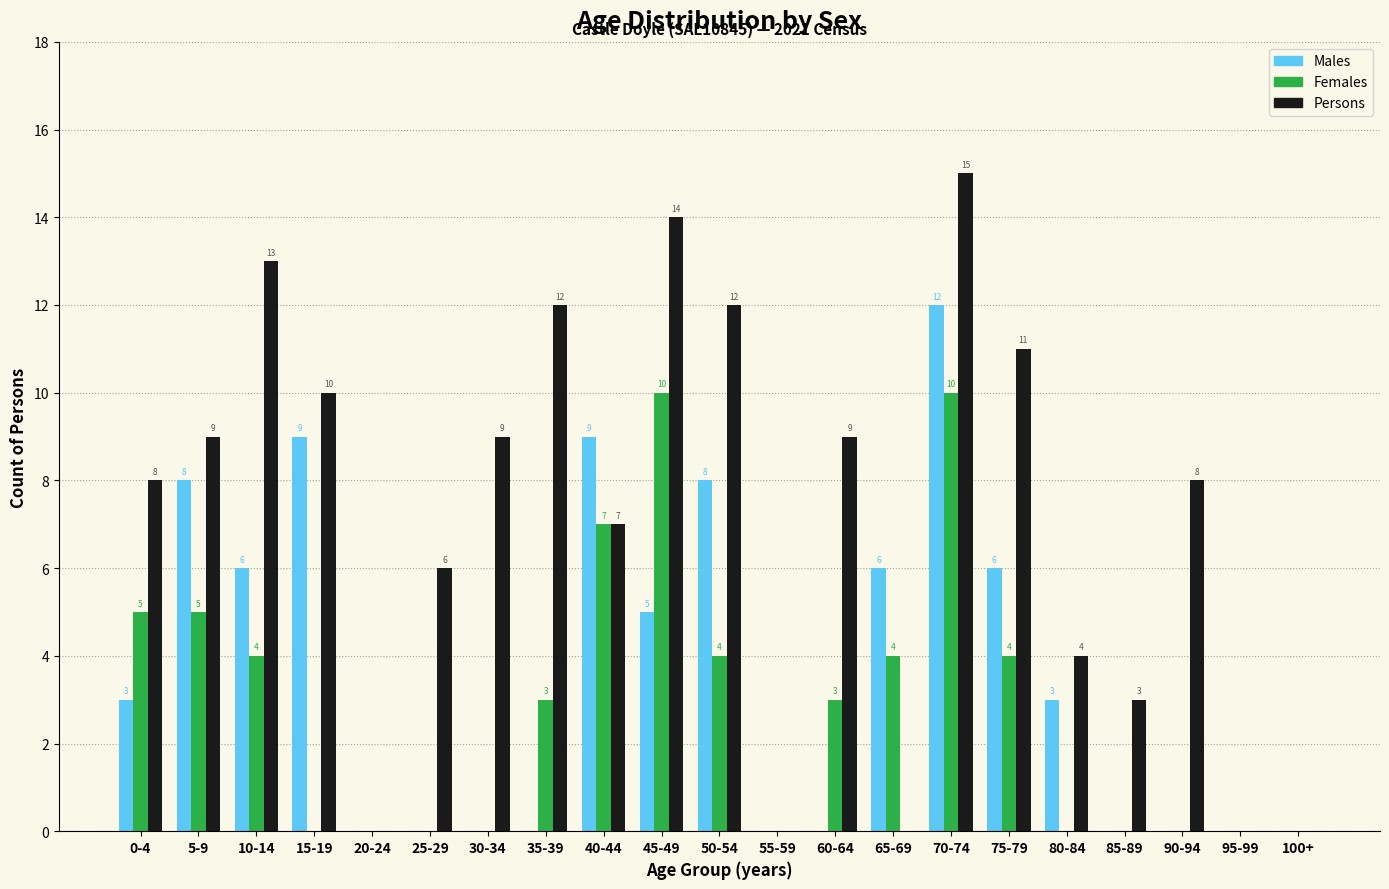

Reading right to left, transcribe all the data shown in this chart.

Males: 100+=0	95-99=0	90-94=0	85-89=0	80-84=3	75-79=6	70-74=12	65-69=6	60-64=0	55-59=0	50-54=8	45-49=5	40-44=9	35-39=0	30-34=0	25-29=0	20-24=0	15-19=9	10-14=6	5-9=8	0-4=3
Females: 100+=0	95-99=0	90-94=0	85-89=0	80-84=0	75-79=4	70-74=10	65-69=4	60-64=3	55-59=0	50-54=4	45-49=10	40-44=7	35-39=3	30-34=0	25-29=0	20-24=0	15-19=0	10-14=4	5-9=5	0-4=5
Persons: 100+=0	95-99=0	90-94=8	85-89=3	80-84=4	75-79=11	70-74=15	65-69=0	60-64=9	55-59=0	50-54=12	45-49=14	40-44=7	35-39=12	30-34=9	25-29=6	20-24=0	15-19=10	10-14=13	5-9=9	0-4=8